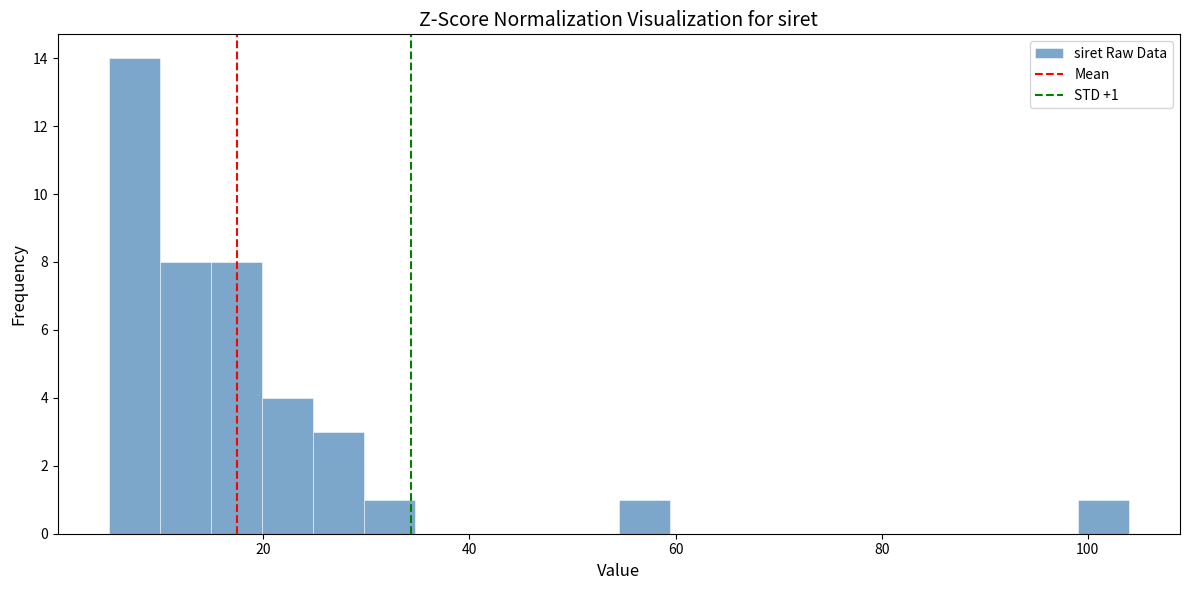

Read against the x-axis, roughly where is the centre of the tallest bar?

8